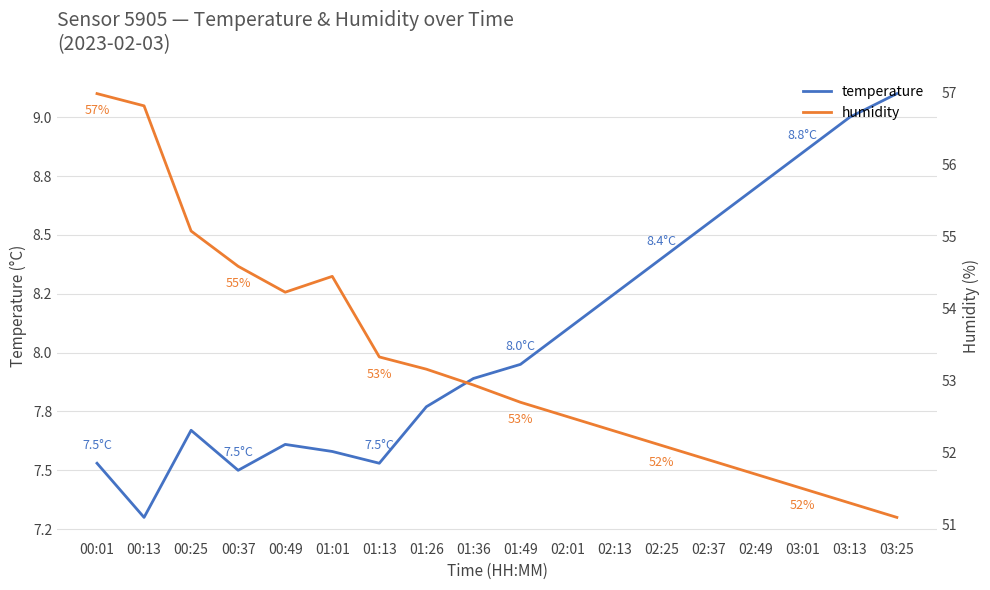

Between 03:01 and 01:26, which is larger?

03:01